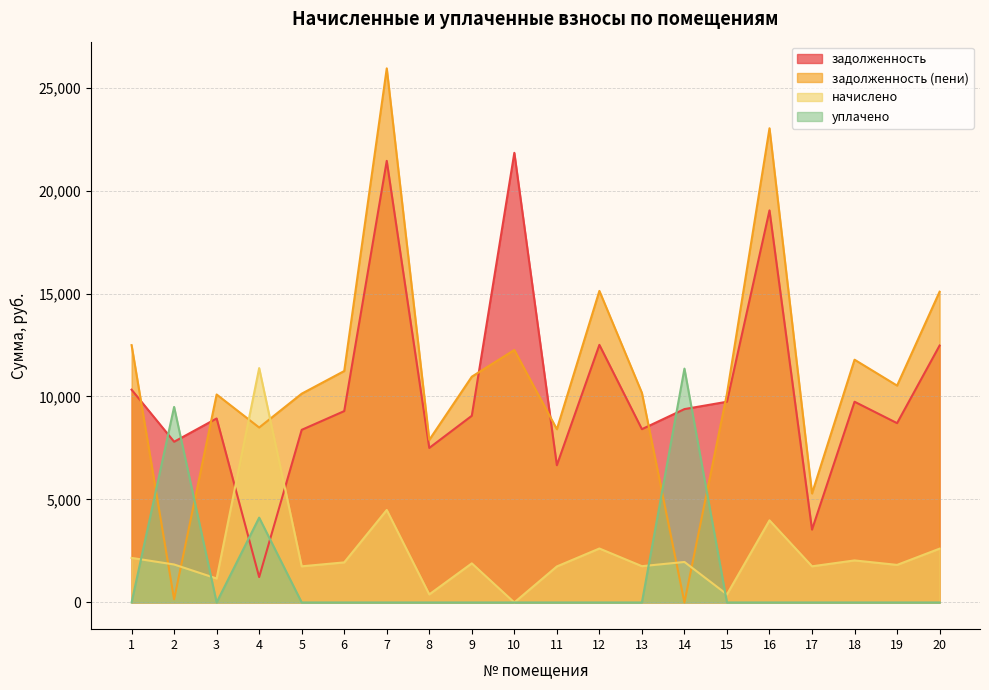

How many positive values does the уплачено series have?

3